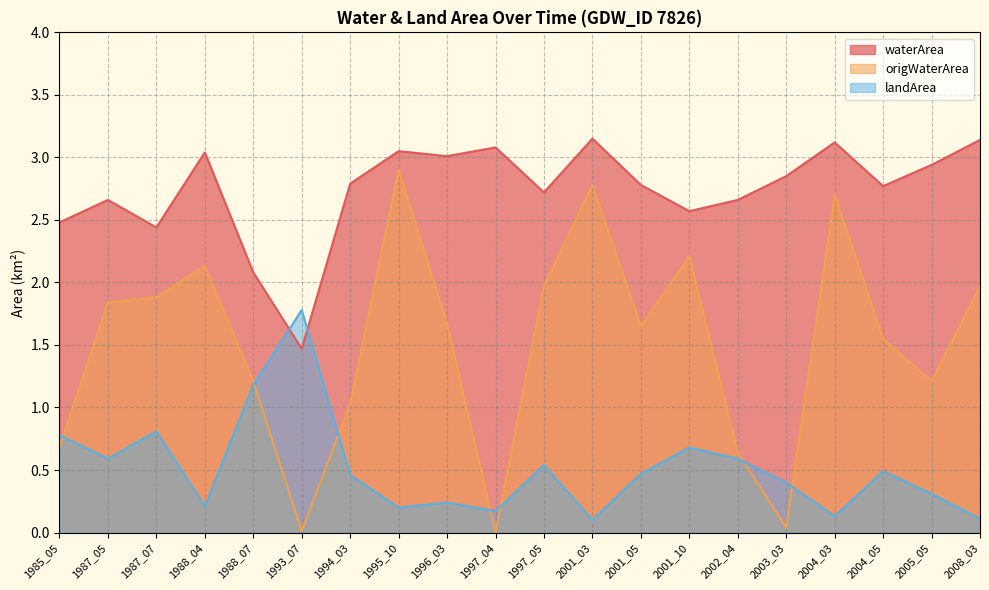

At which category is the sum across all series the highest?

1995_10